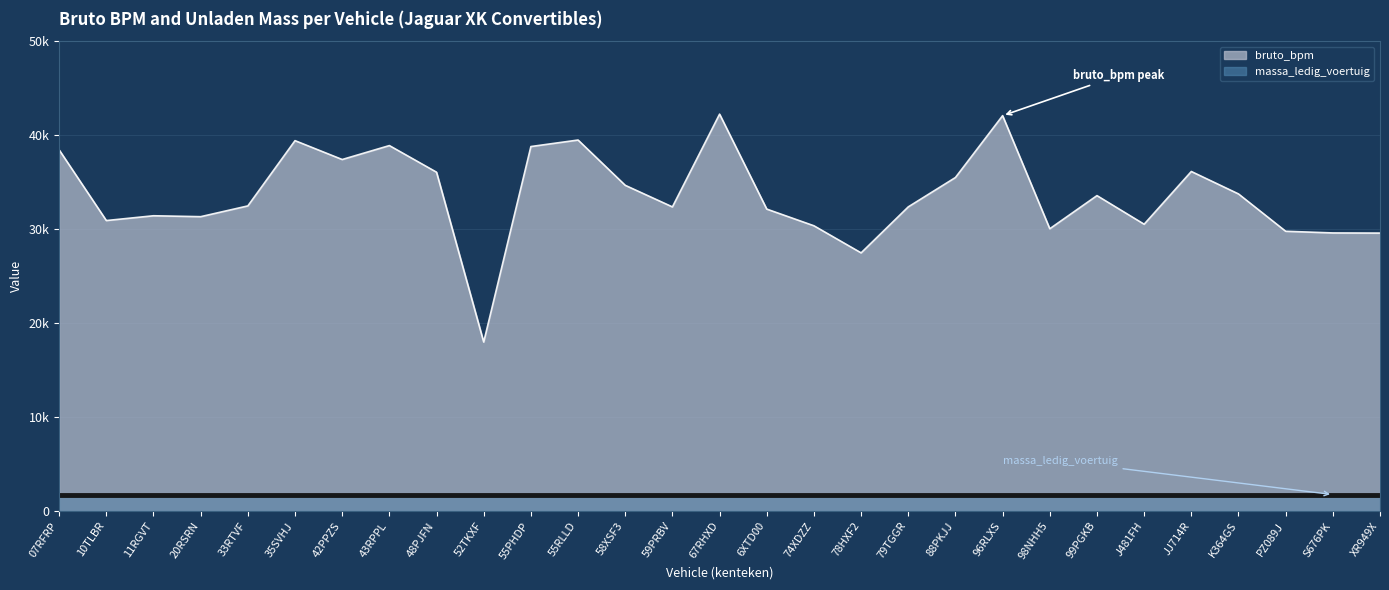

What is the difference between the maximum and second lowest values?

14766